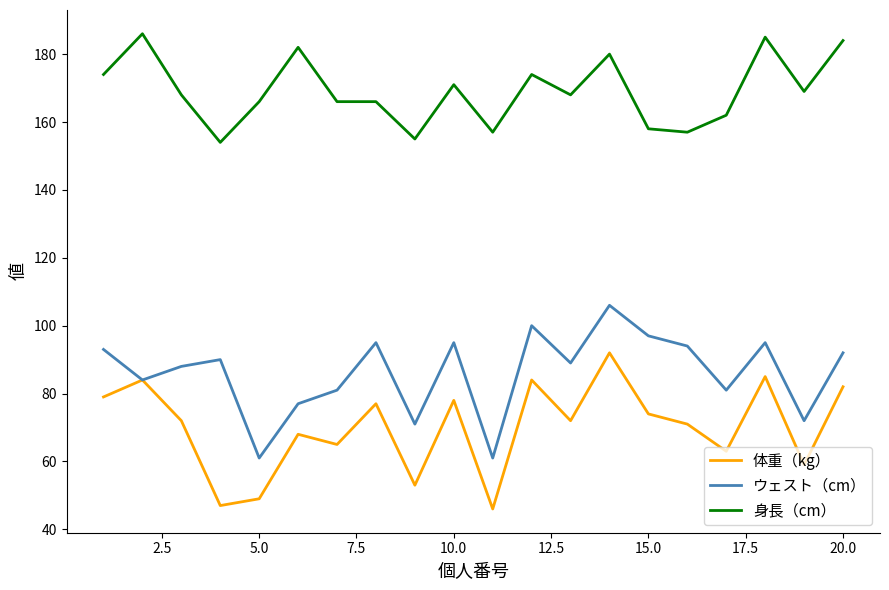

True or false: ウェスト（cm） and 身長（cm） intersect in this chart.

False